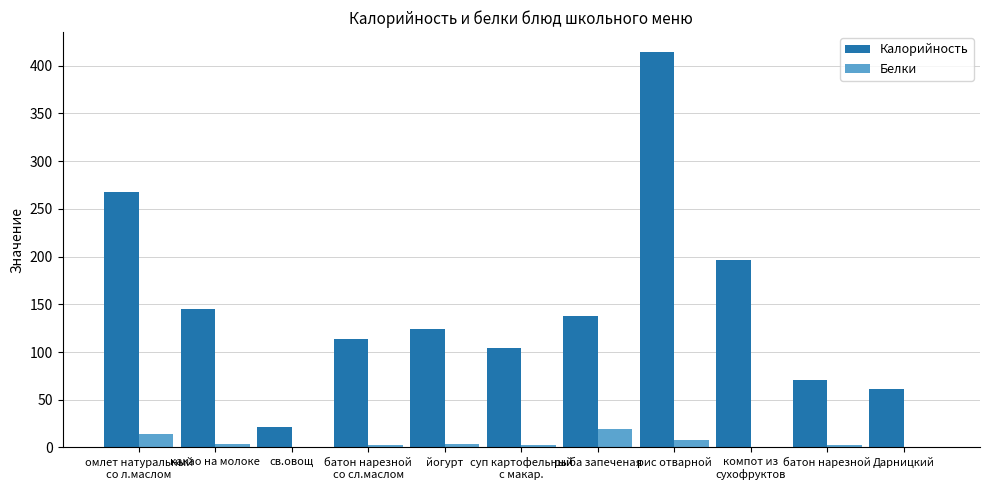

True or false: Калорийность has a value of 104.8 at суп картофельный
с макар..

True